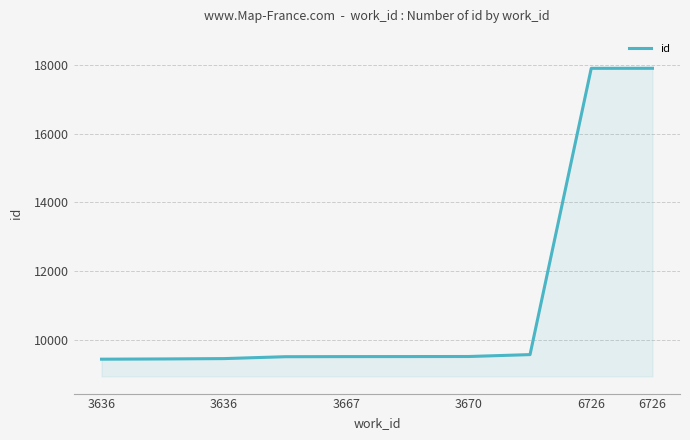

What is the minimum value shown in the chart?

9440